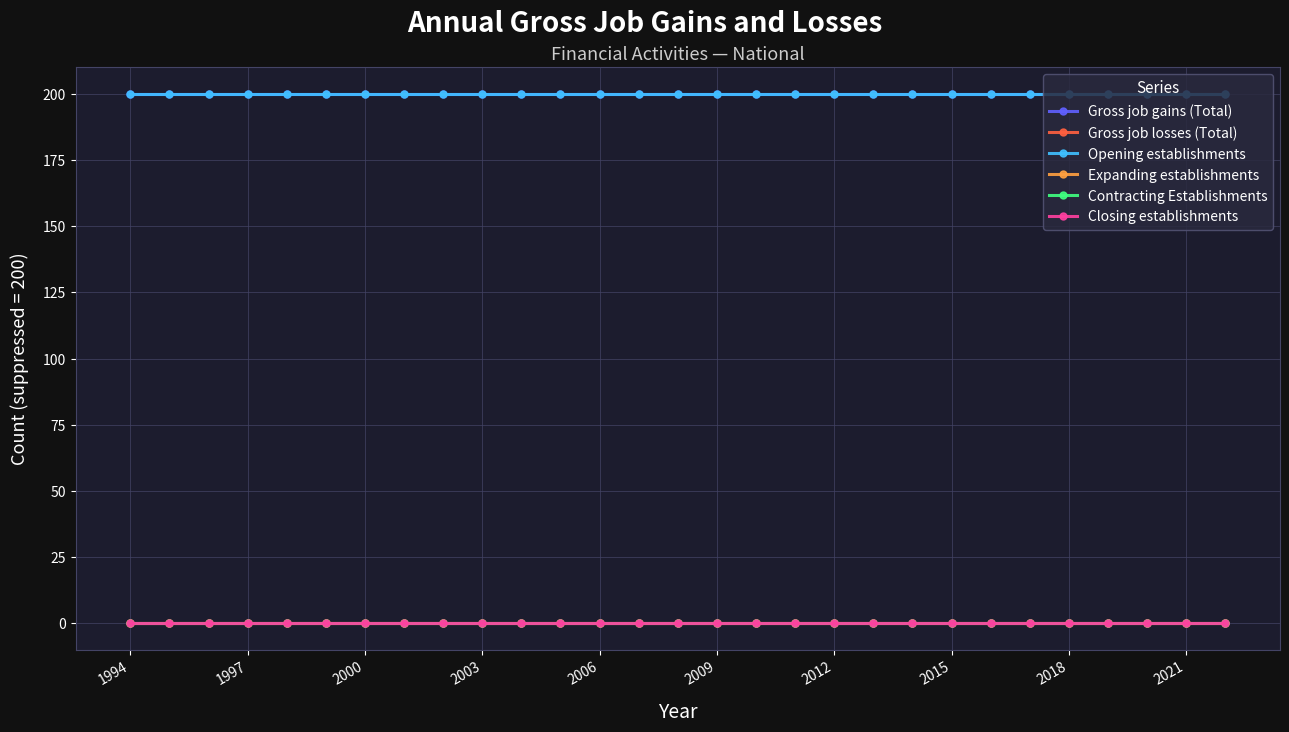

Which series has the largest range (max minus min)?

Gross job gains (Total)